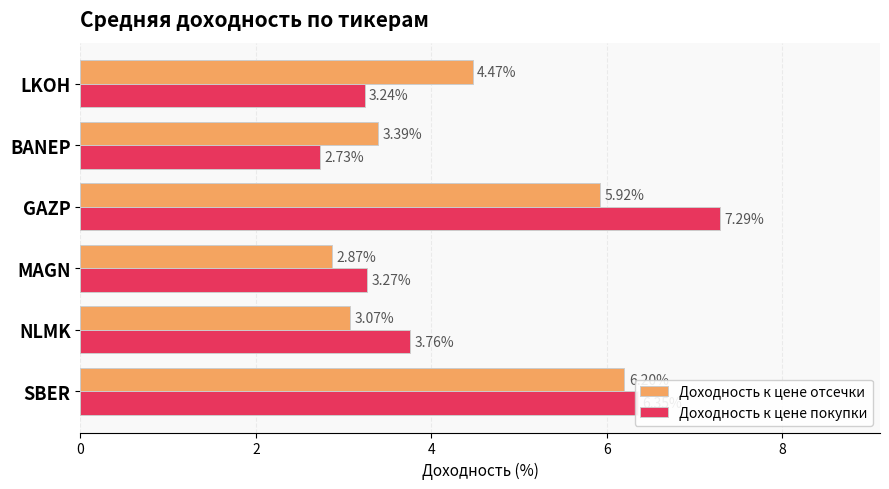

Which series changed the most between MAGN and BANEP?

Доходность к цене покупки